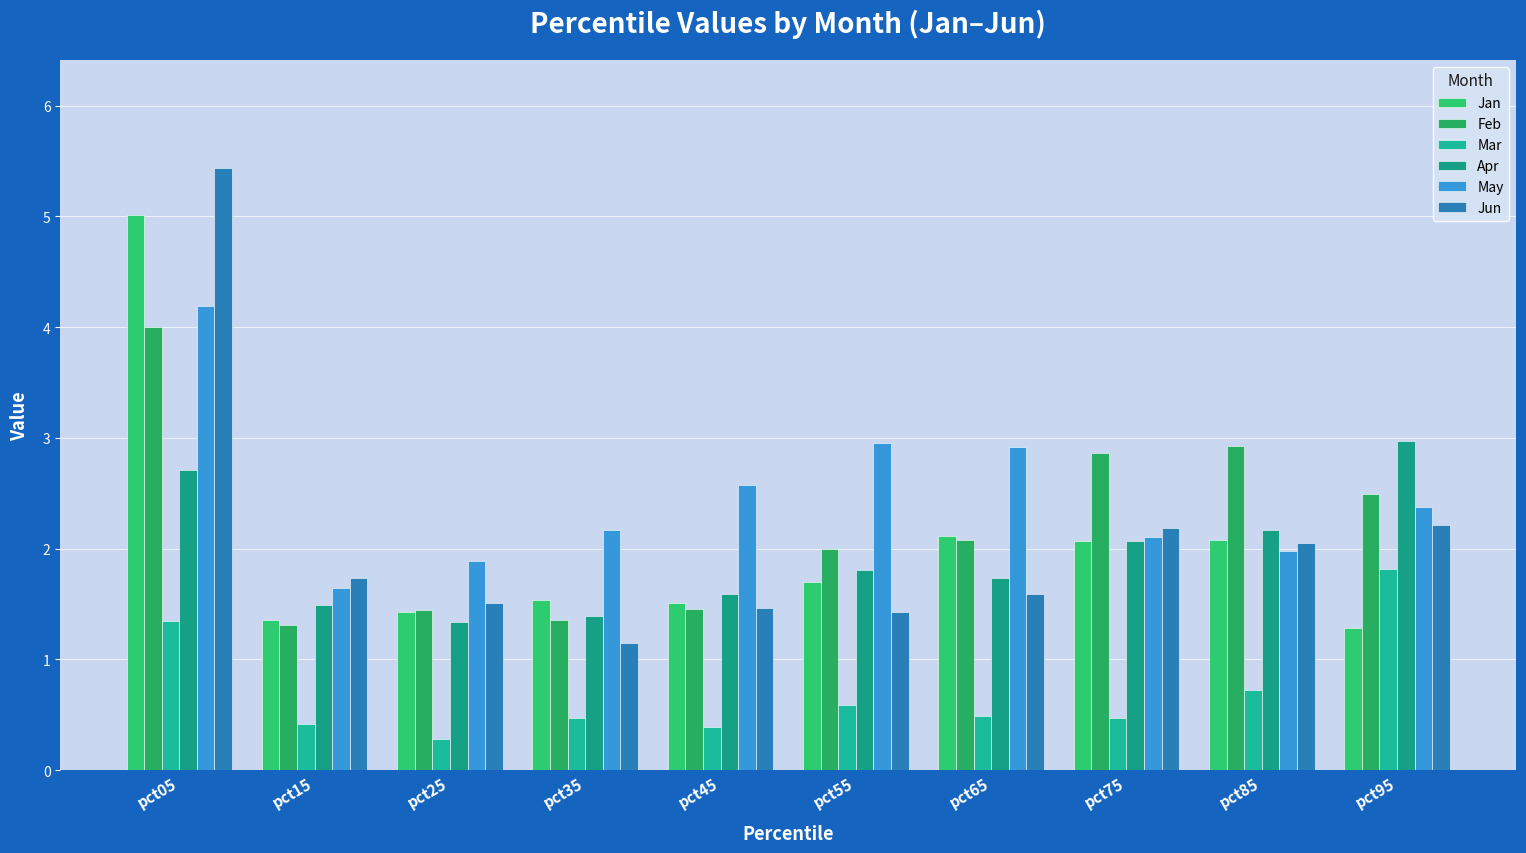

At which category does the chart reach its peak across all series?

pct05